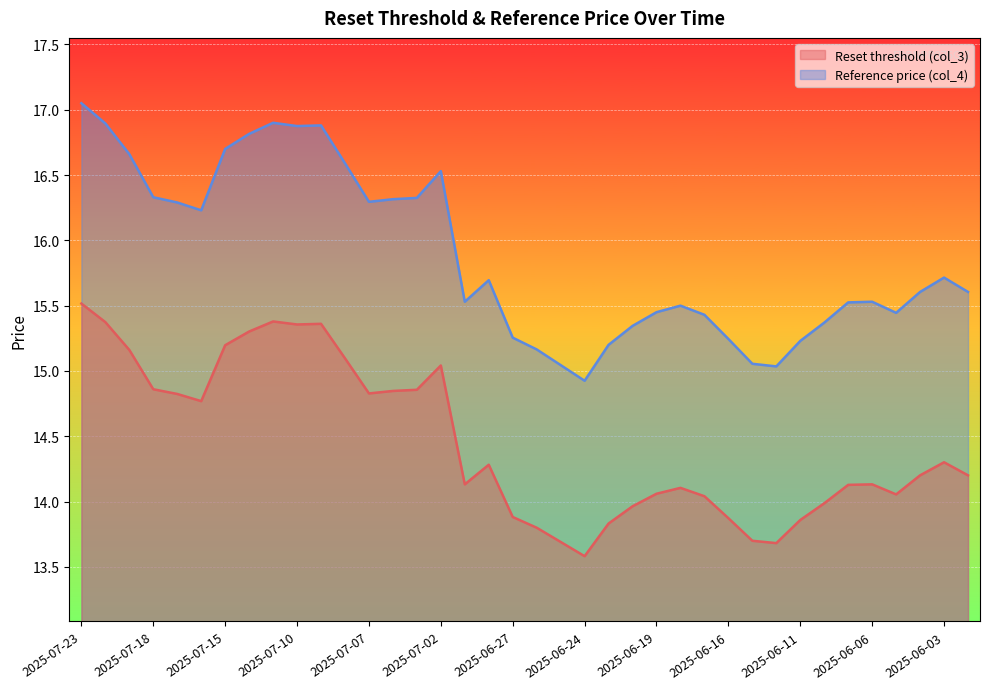

At which label does Reset threshold (col_3) reach its minimum?

2025-06-24